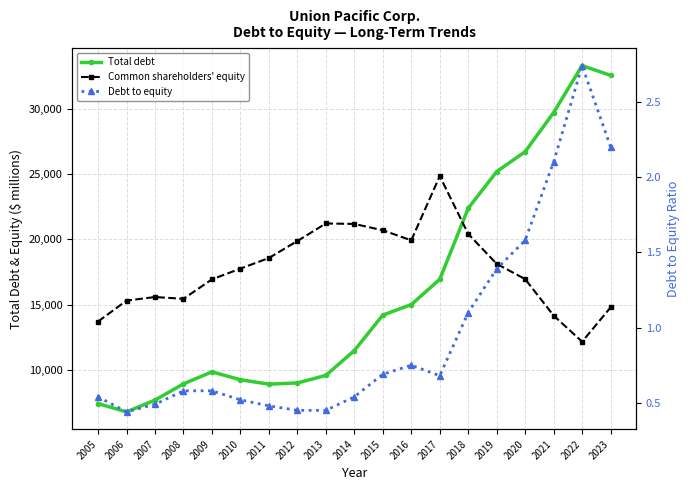

Read the Total debt value at 2008.

8927.0